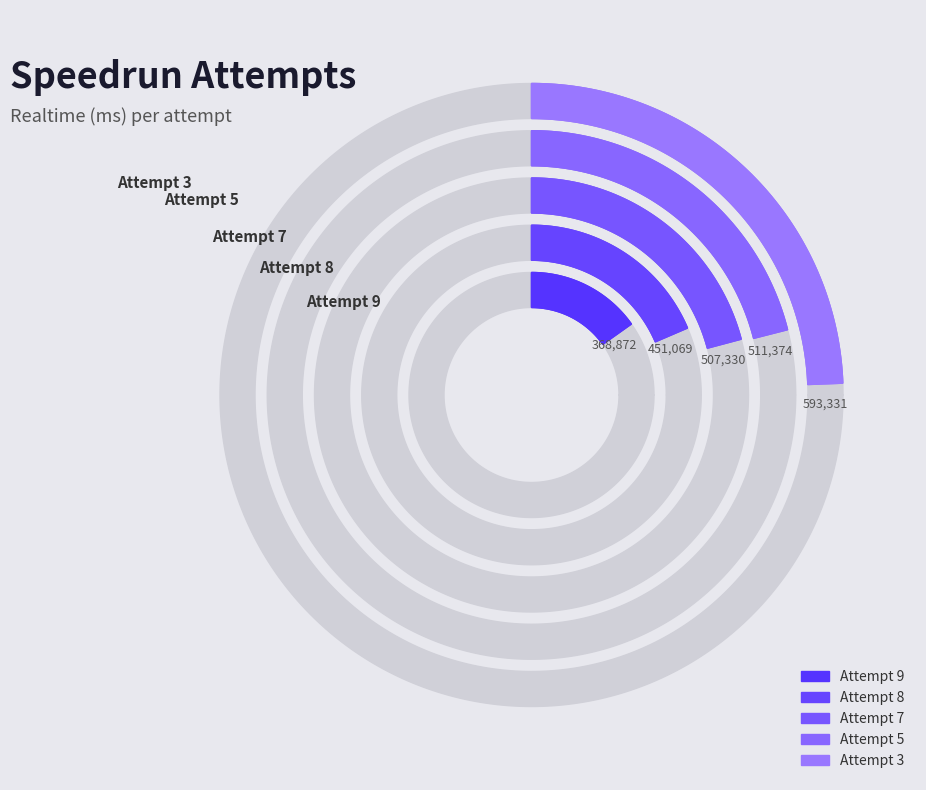

What is the ratio of the value at Attempt 9 to the value at Attempt 8?

0.8